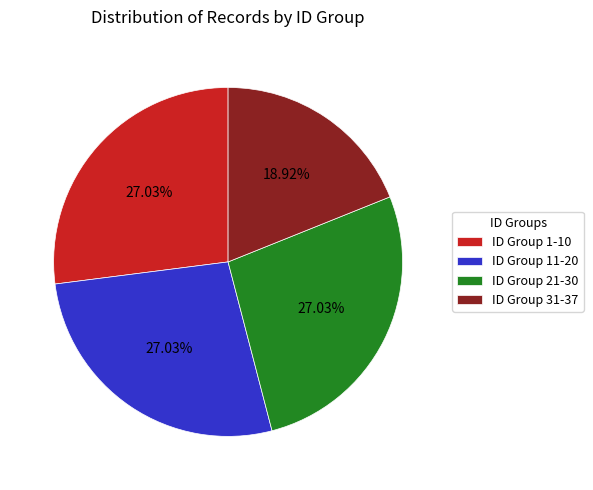

Does ID Group 21-30 account for over 50% of the chart?

No